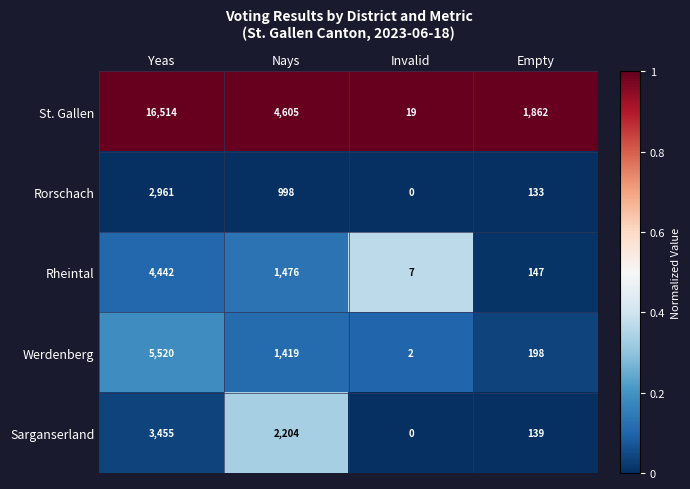

What is the spread (max minus min) of values at Invalid?

19